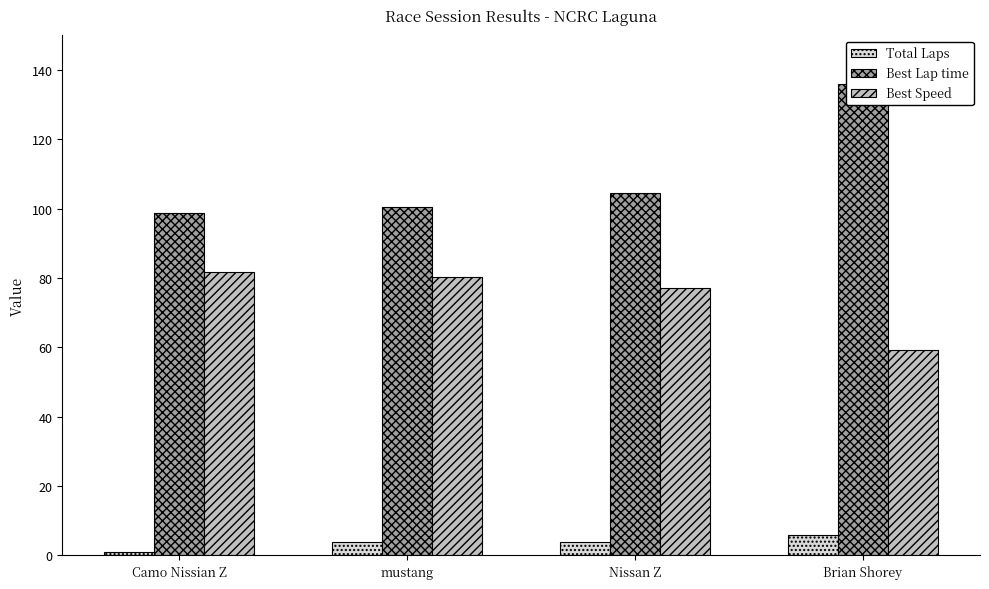

Reading right to left, transcribe all the data shown in this chart.

Total Laps: 6.0	4.0	4.0	1.0
Best Lap time: 135.9	104.4	100.5	98.6
Best Speed: 59.3	77.1	80.2	81.7